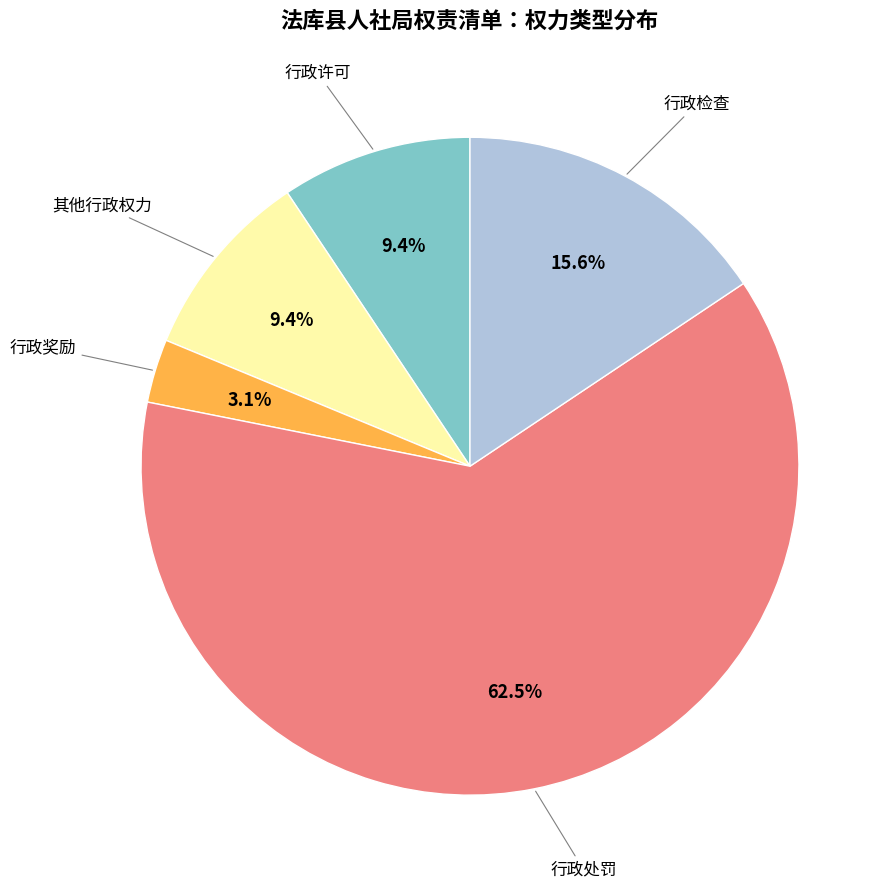

Does any single category account for the majority?

Yes